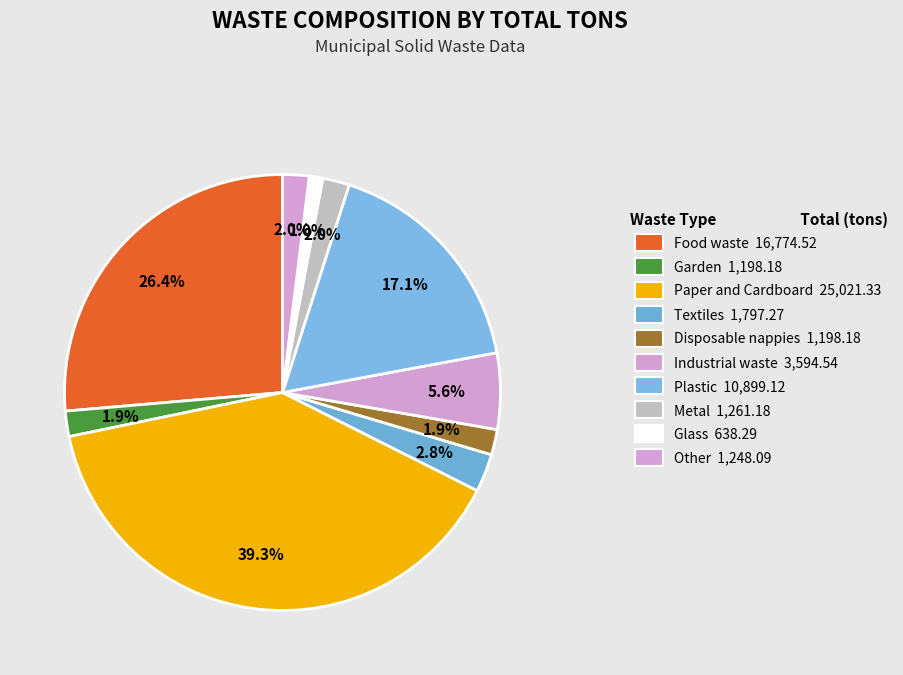

How many segments does this pie chart have?

10